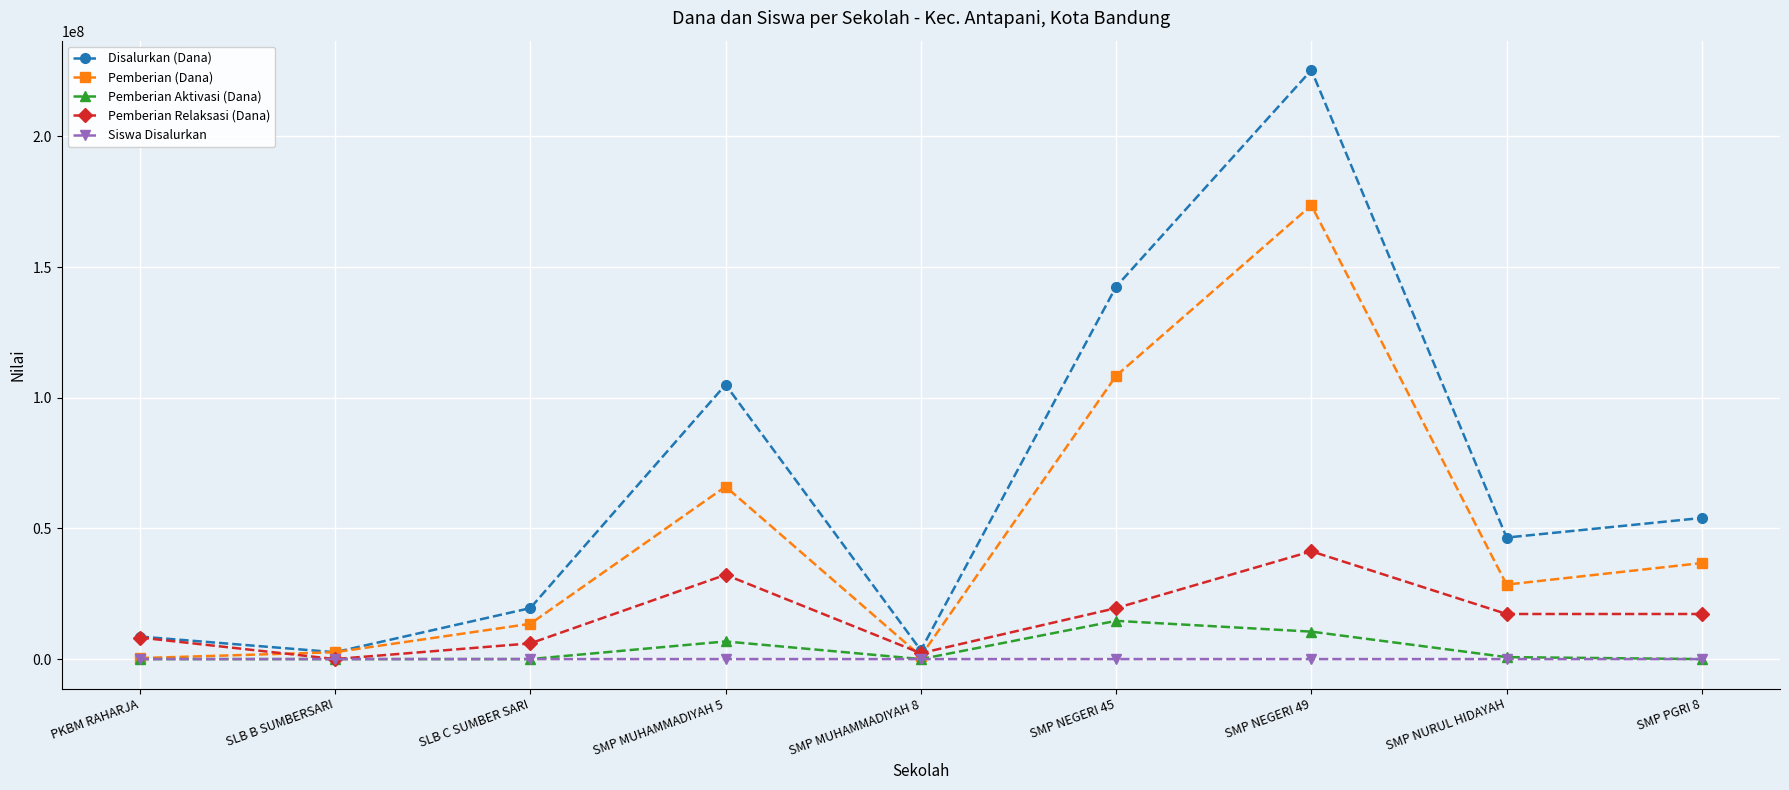

What is the label of the 5th point from the left?

SMP MUHAMMADIYAH 8